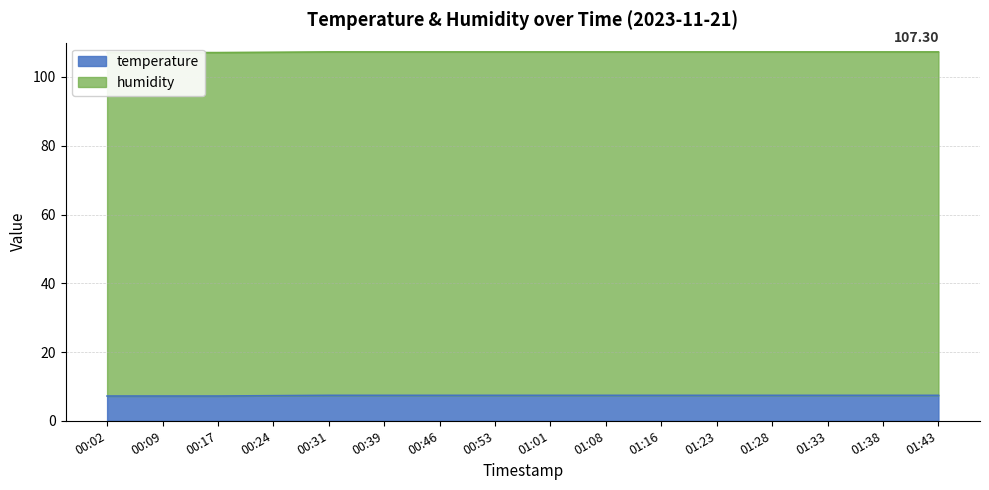

What is the value of the 1st point from the left?

7.2